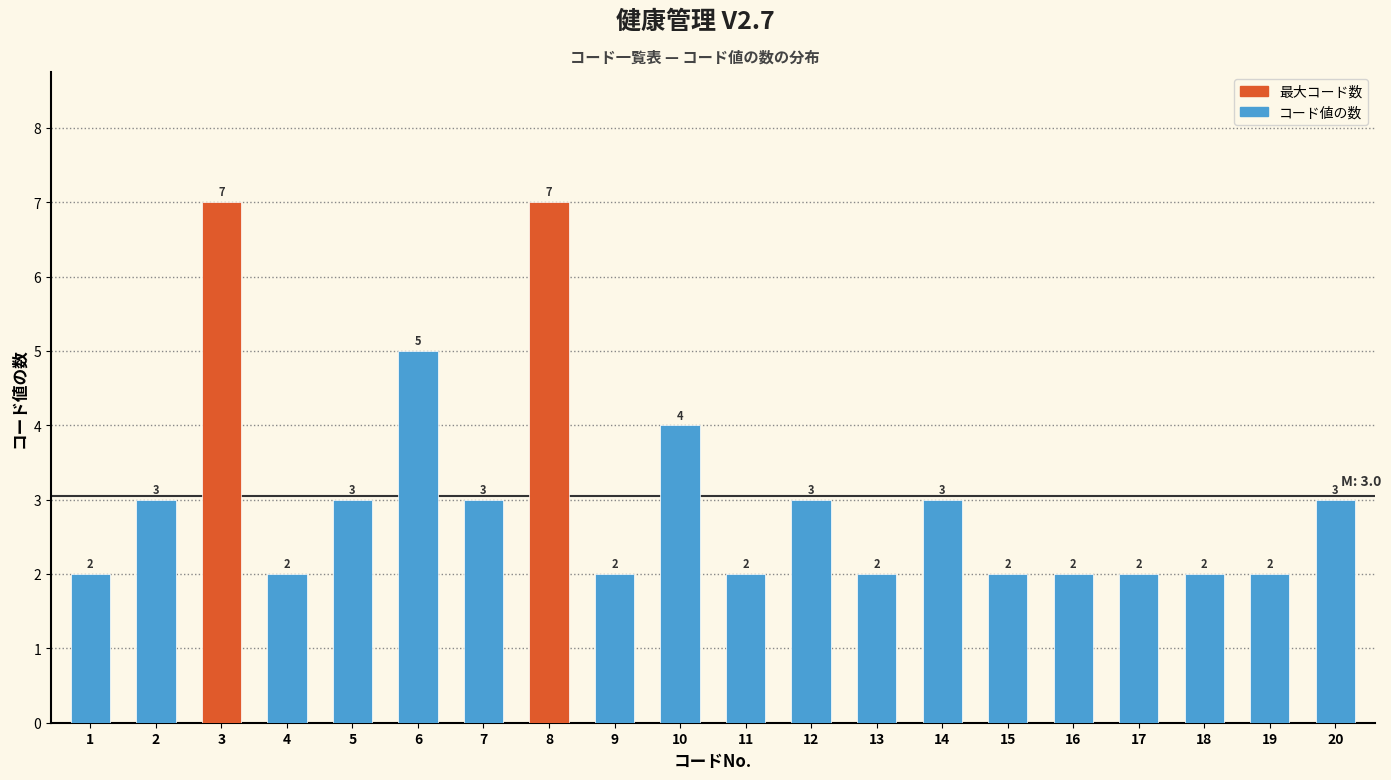

Reading right to left, extract all data points from this chart.

3	2	2	2	2	2	3	2	3	2	4	2	7	3	5	3	2	7	3	2